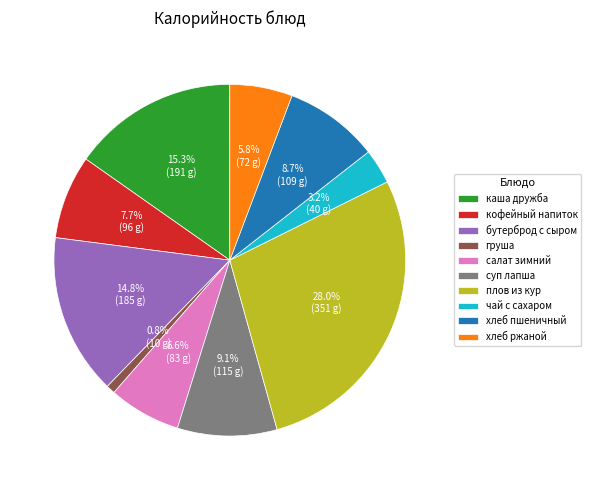

To the nearest percent, what is the combined percentage of каша дружба and груша?

16%